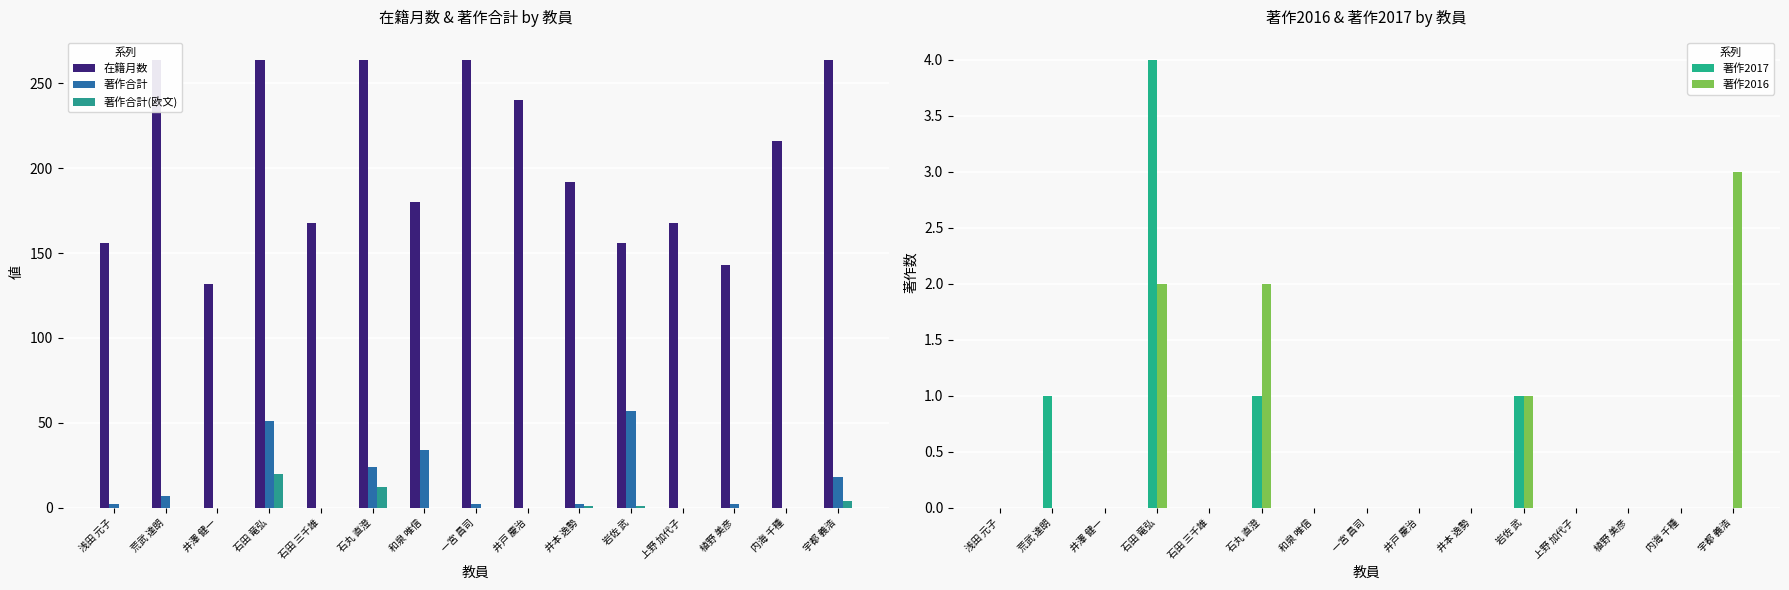

How many bars are there in each group?

5